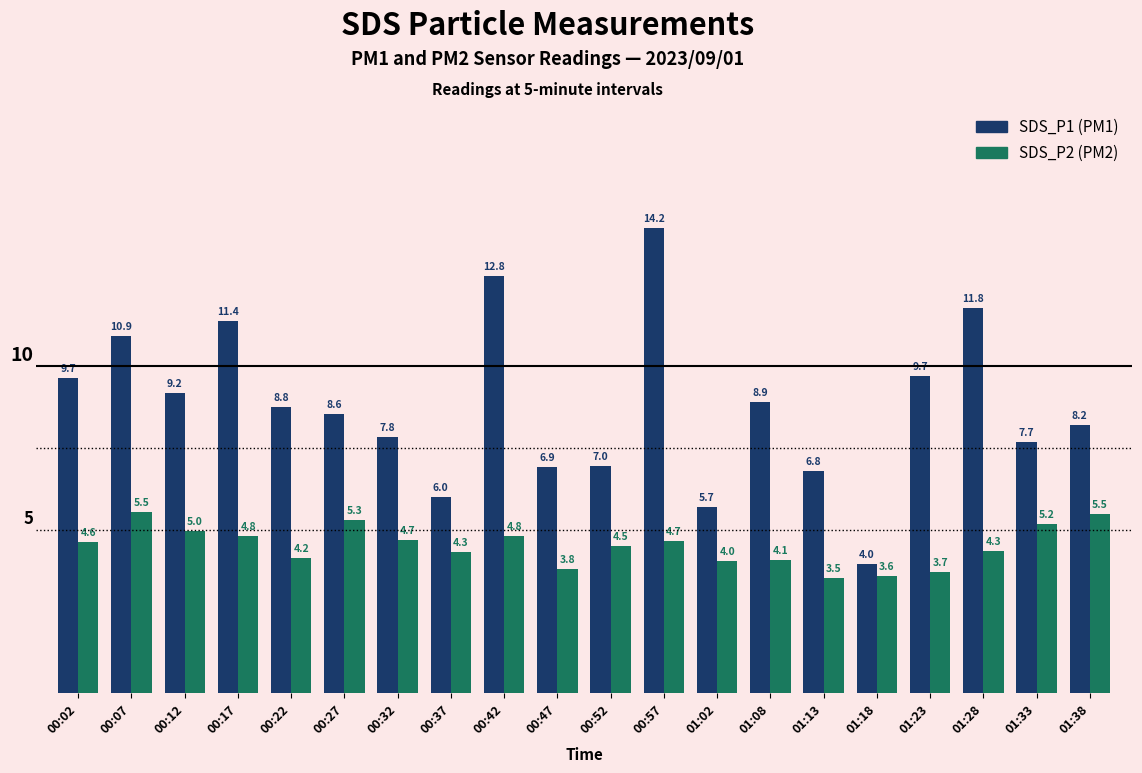

Which category has the highest value across all series?

00:57